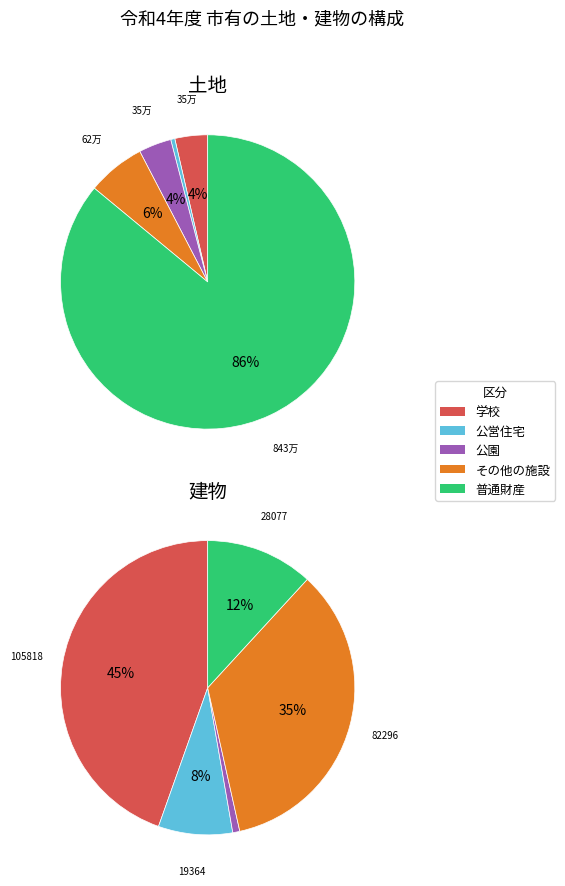

Is it true that 公園 is 12% of the pie?

False